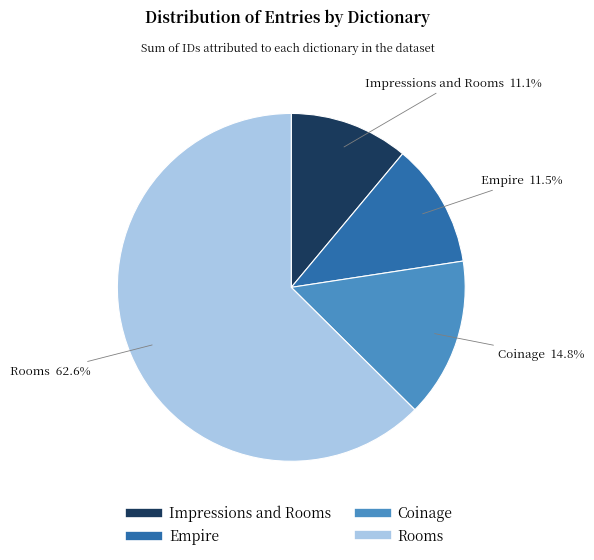

Which has a higher value, Rooms or Empire?

Rooms